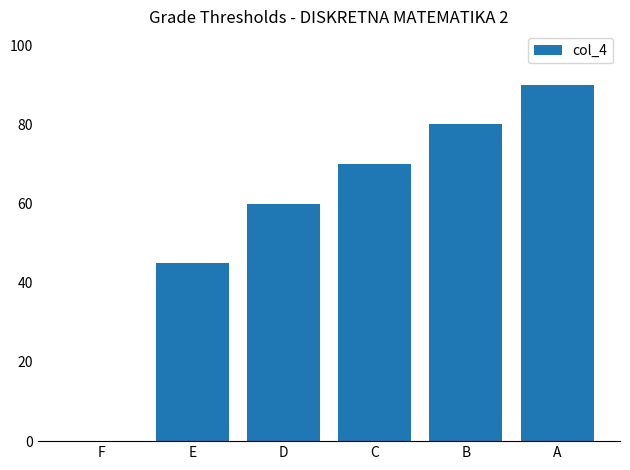

What is the maximum value shown in the chart?

90